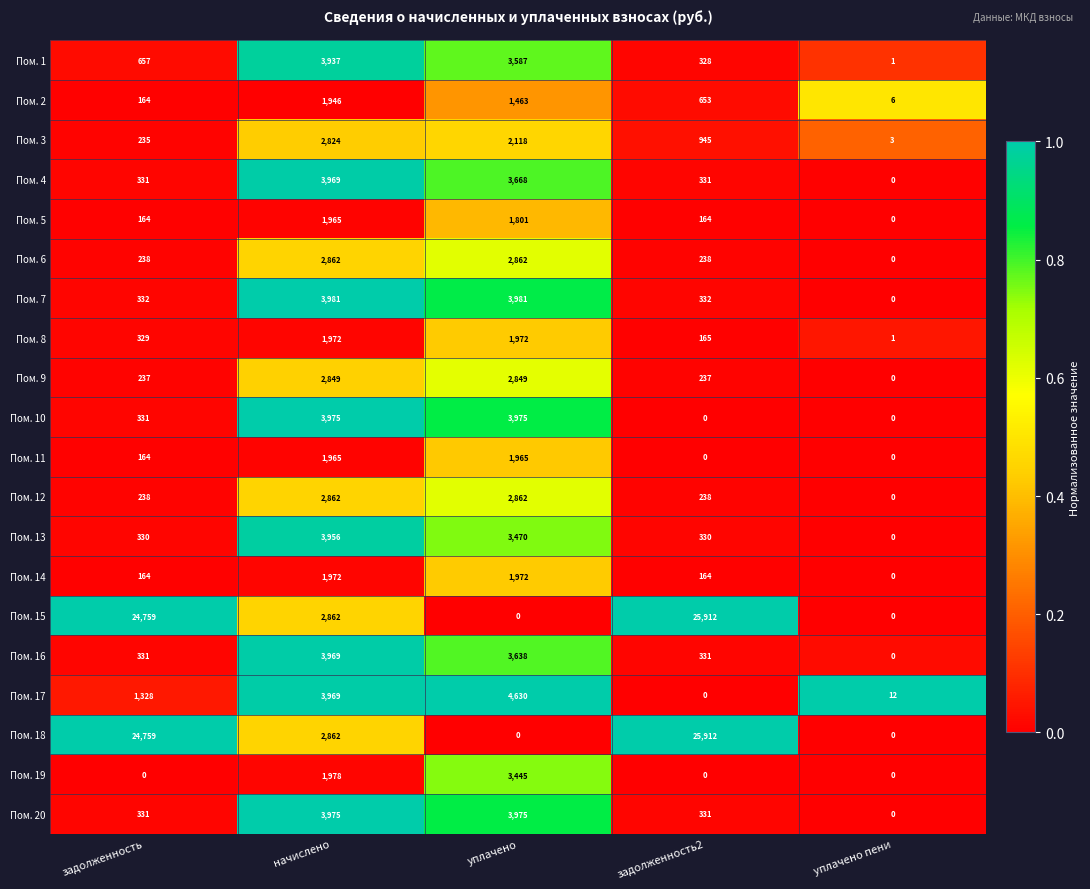

What is the difference between the highest and lowest values at задолженность2?

25912